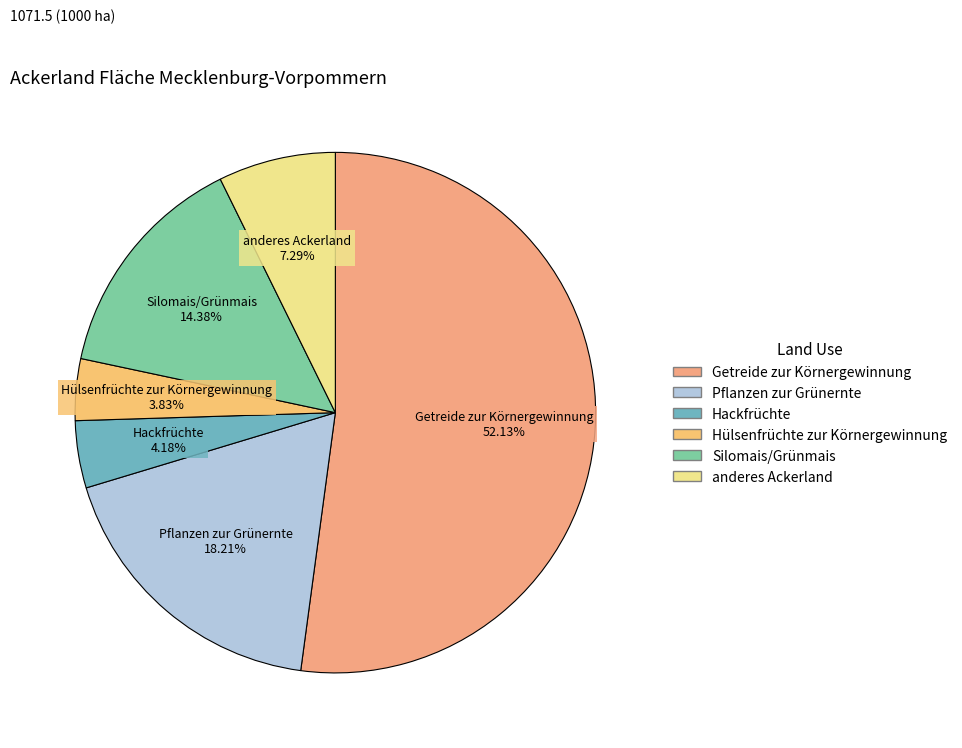

Does Hackfrüchte represent more than half of the total?

No